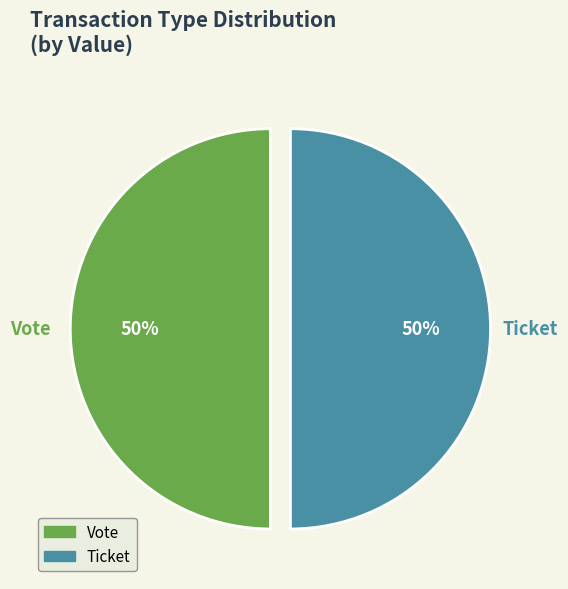

Count the number of slices in the pie.

2